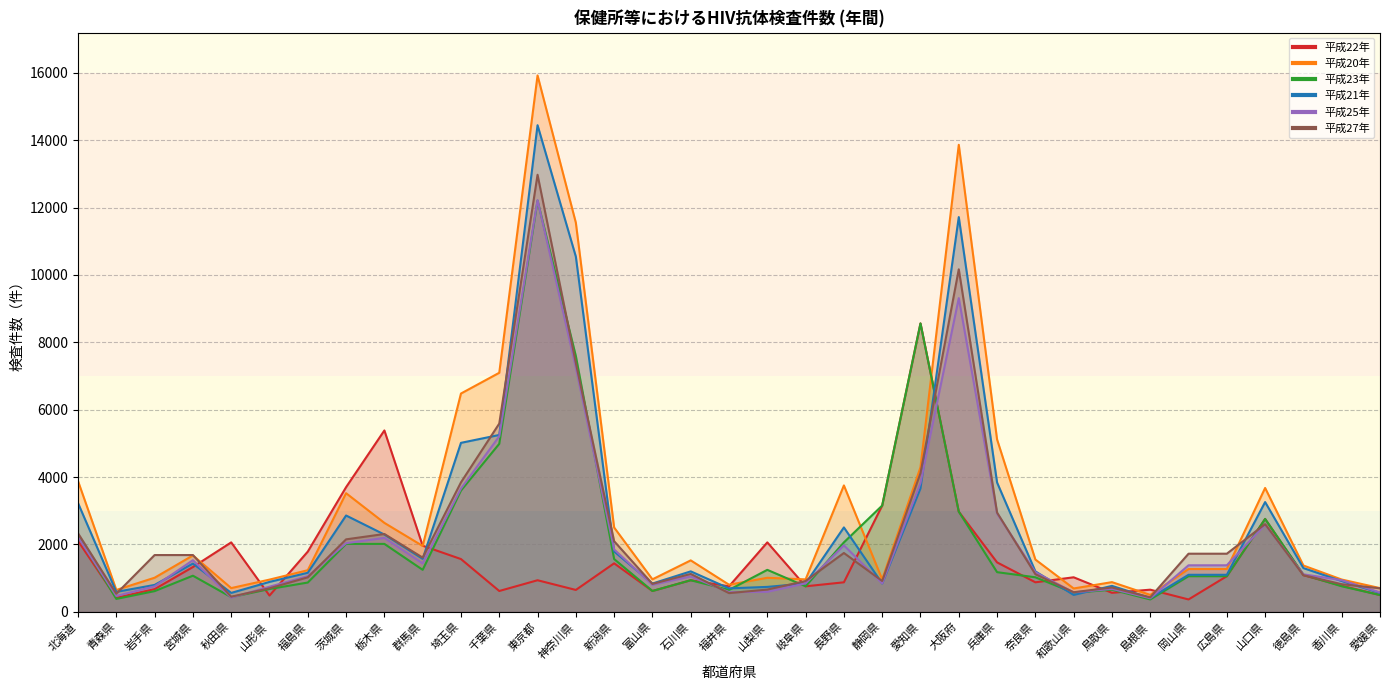

Read the 平成23年 value at 長野県, to the nearest 100.

2100